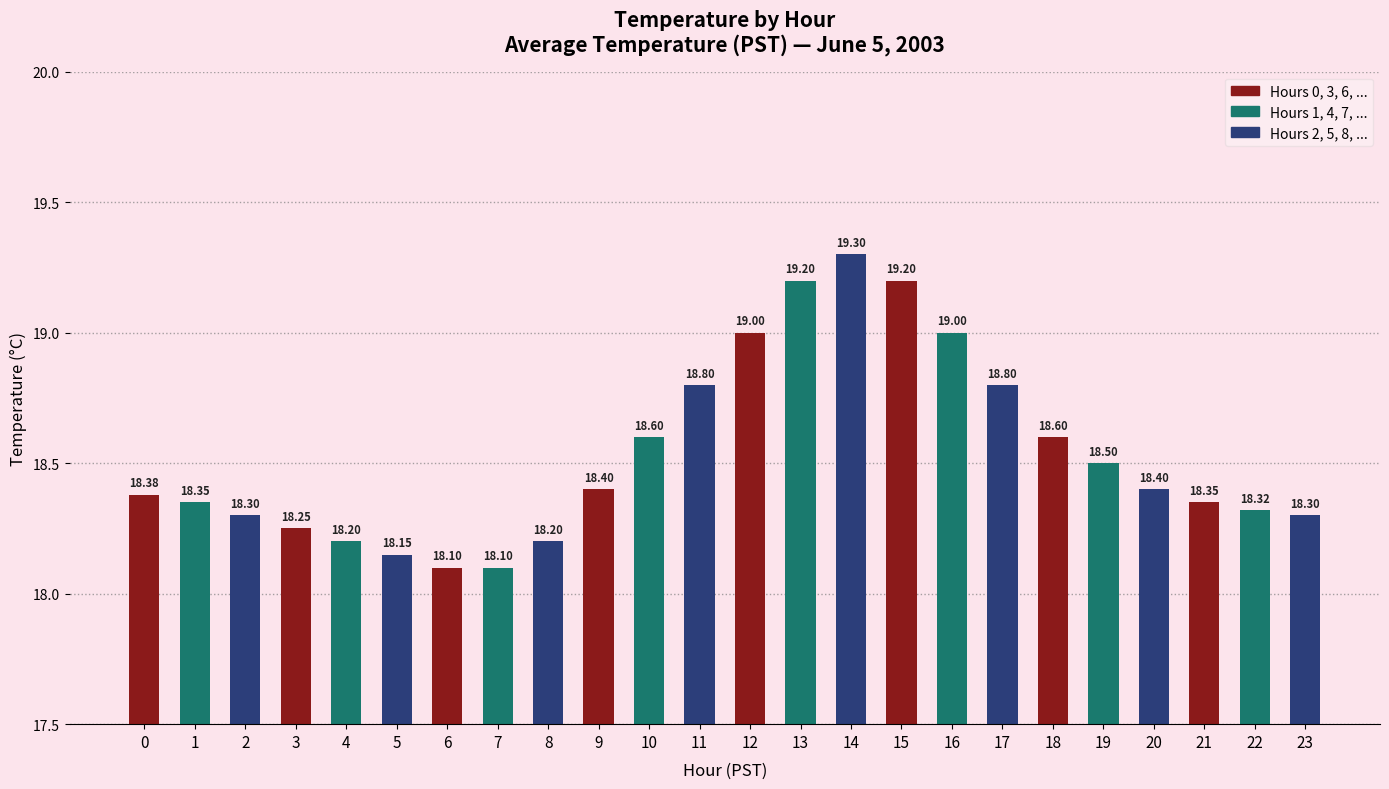

Is it true that the value at 4 is 12.7?

False